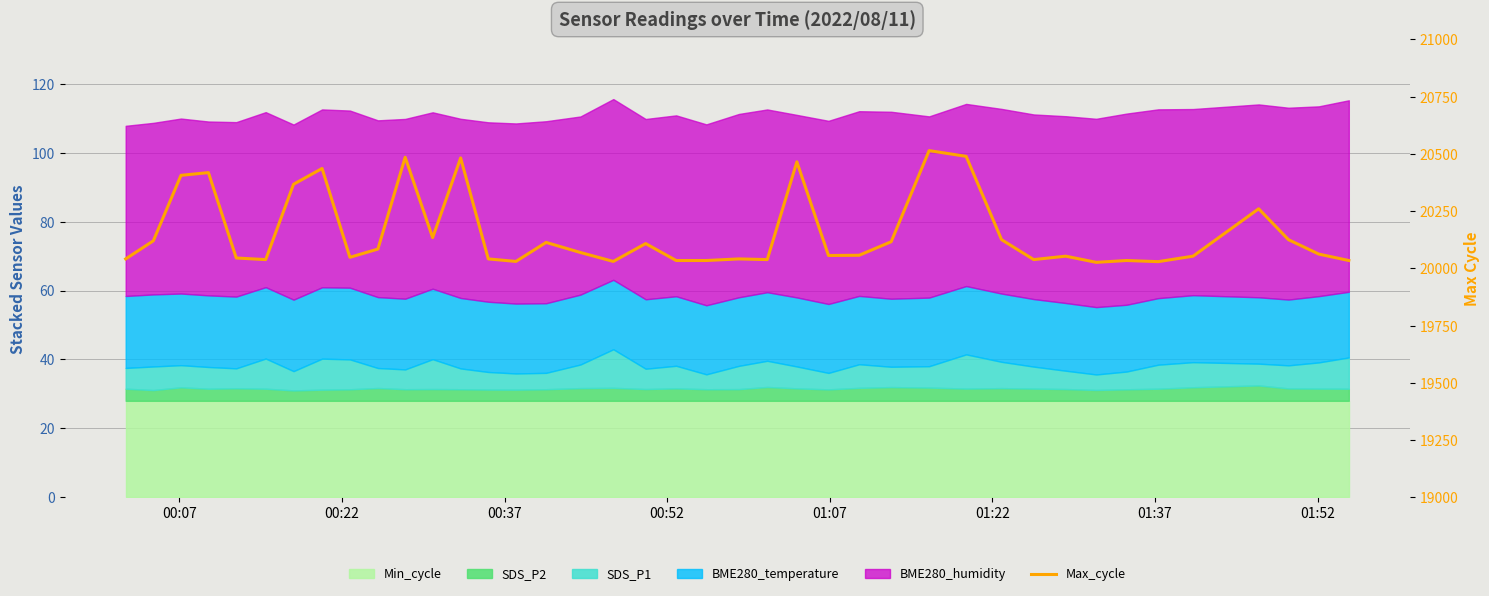

True or false: the data shows 10319 at 22.

False